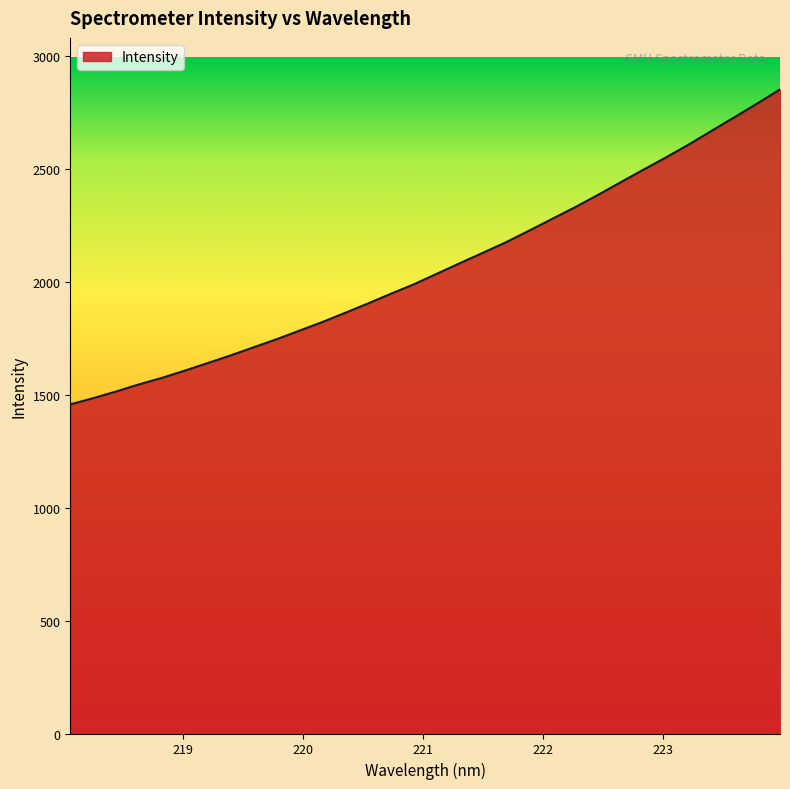

What is the smallest value displayed?

1456.3